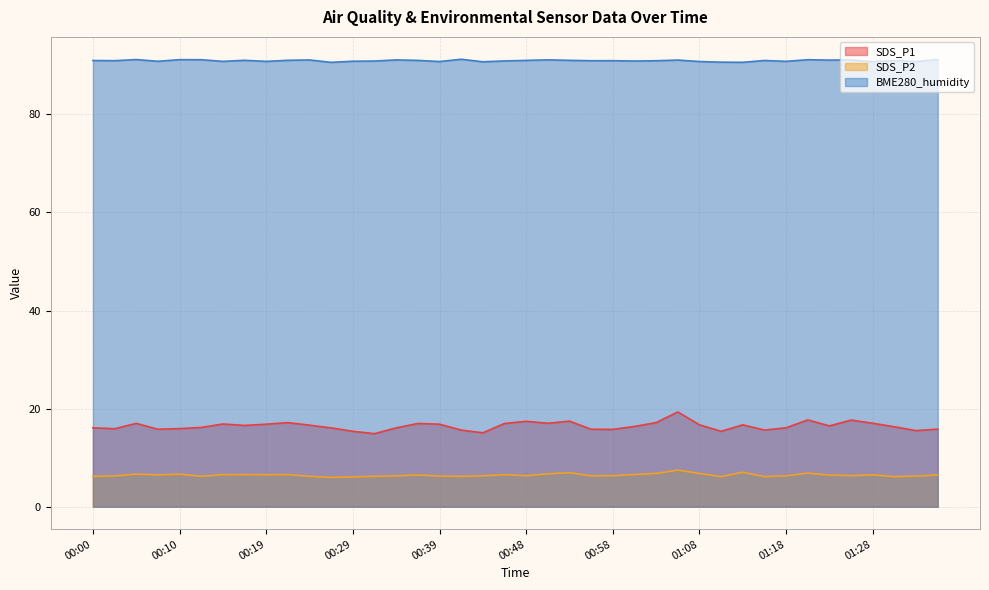

Which series has the largest range (max minus min)?

SDS_P1